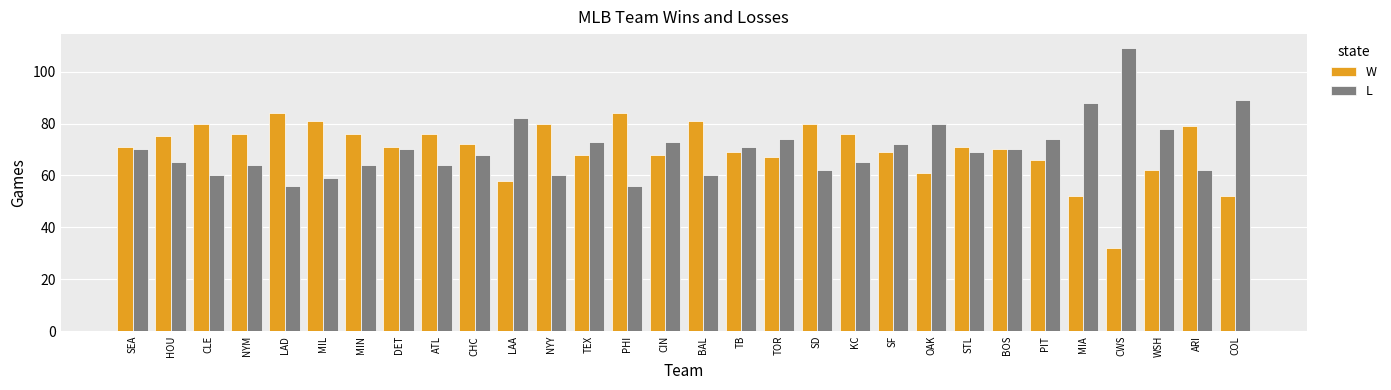

What is the label of the 27th bar from the left?

CWS